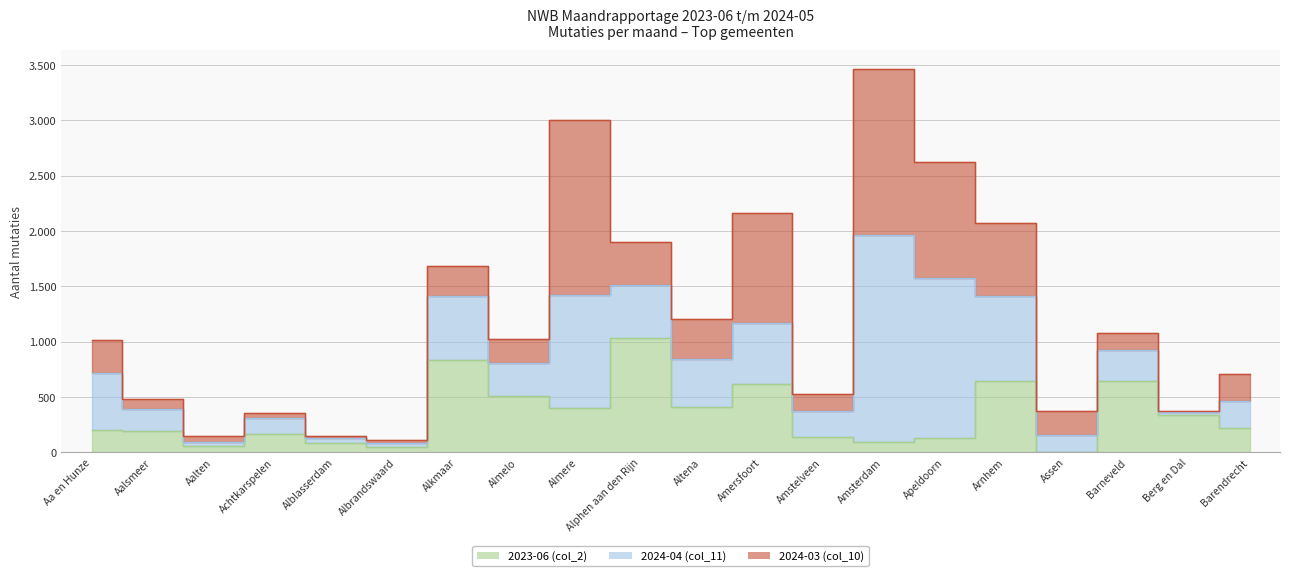

True or false: 2024-04 (col_11) has a value of 481 at Almere.

False